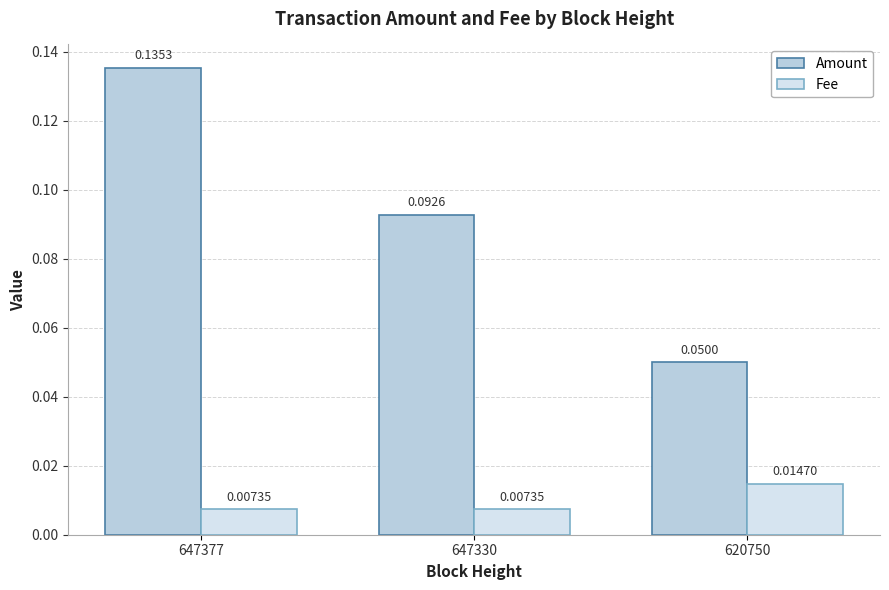

Are the bars horizontal?

No